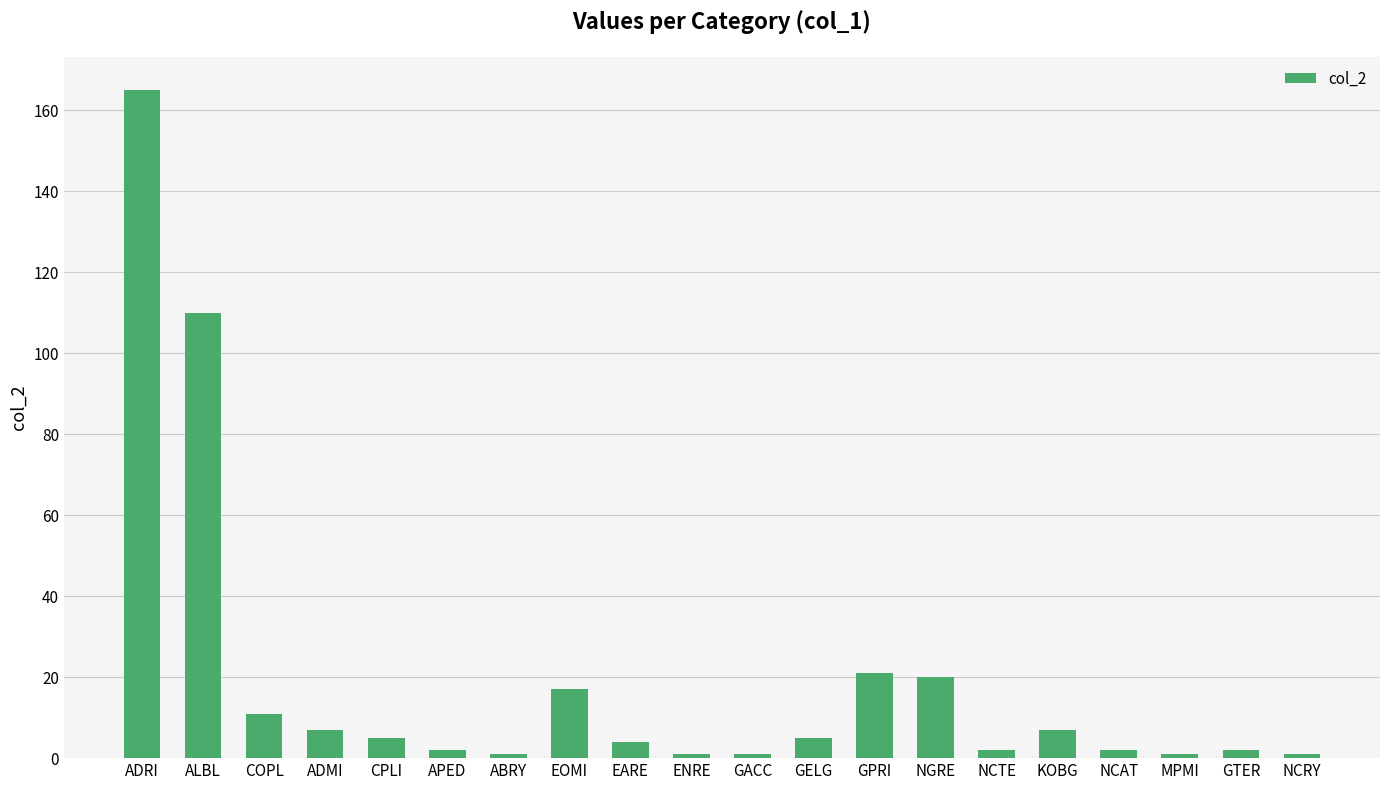

What is the difference between the maximum and minimum values?

164